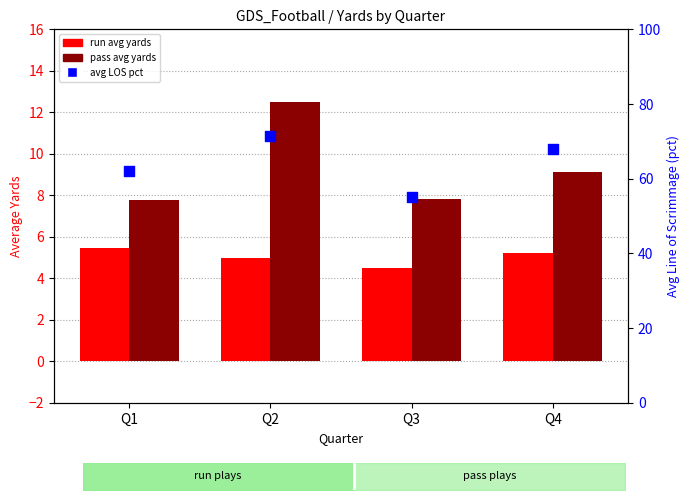

Which series contains the highest Y value?

avg LOS pct